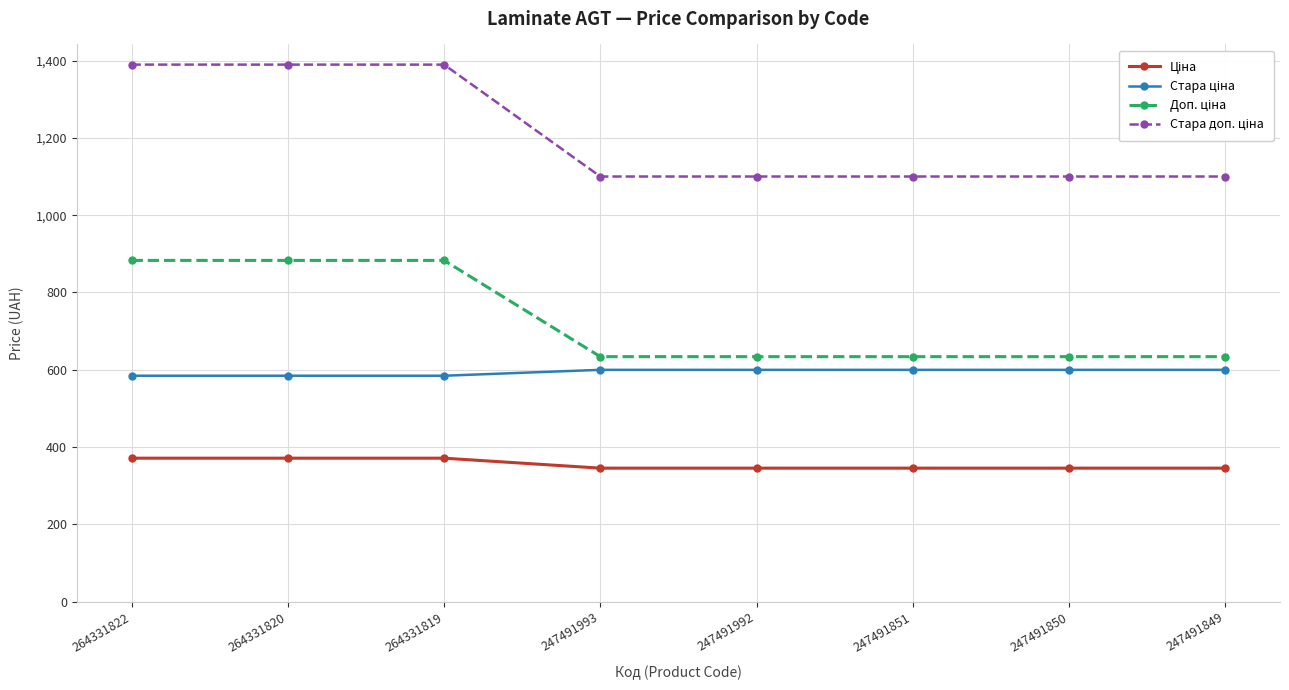

What is the smallest value displayed?

345.6